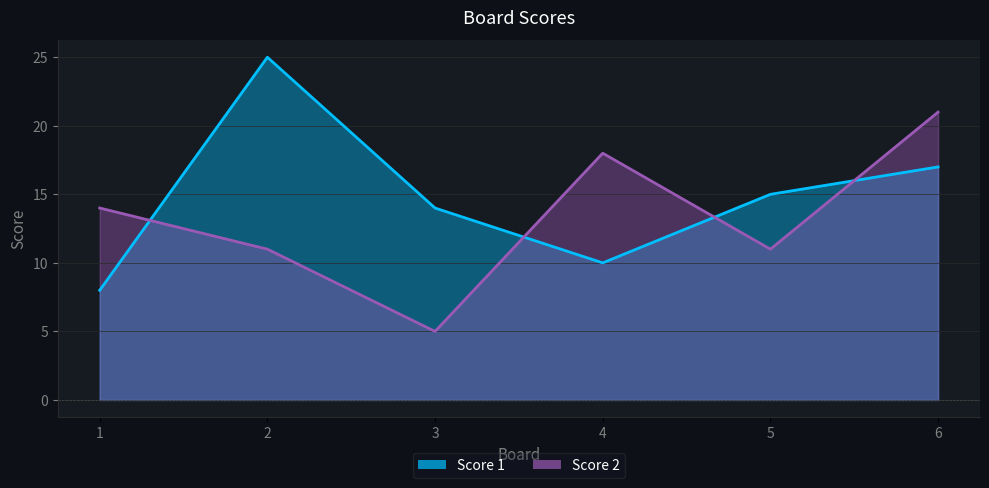

Which has a higher value, 3 or 6?

6